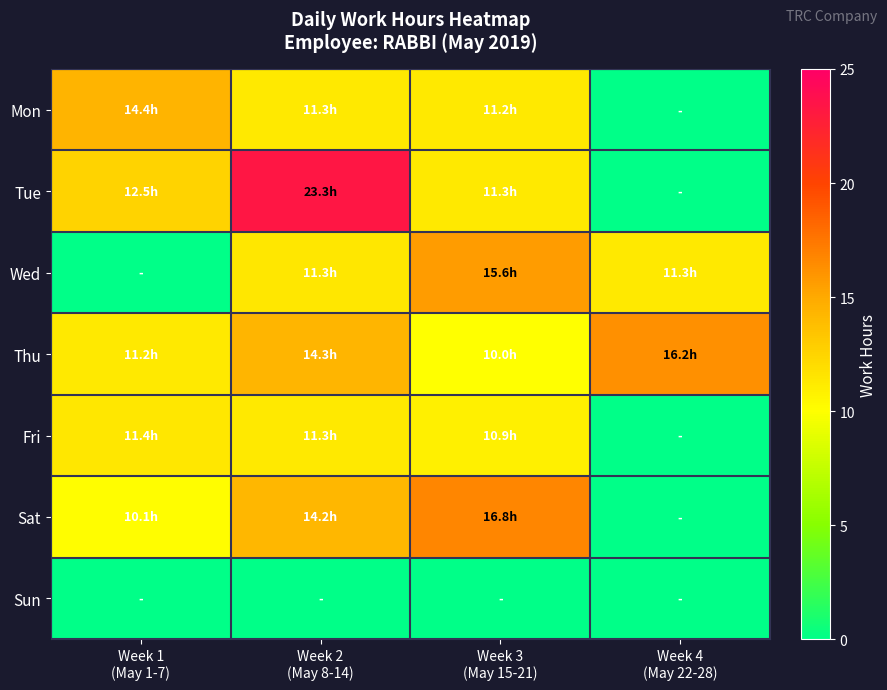

Count the number of categories in the chart.

4